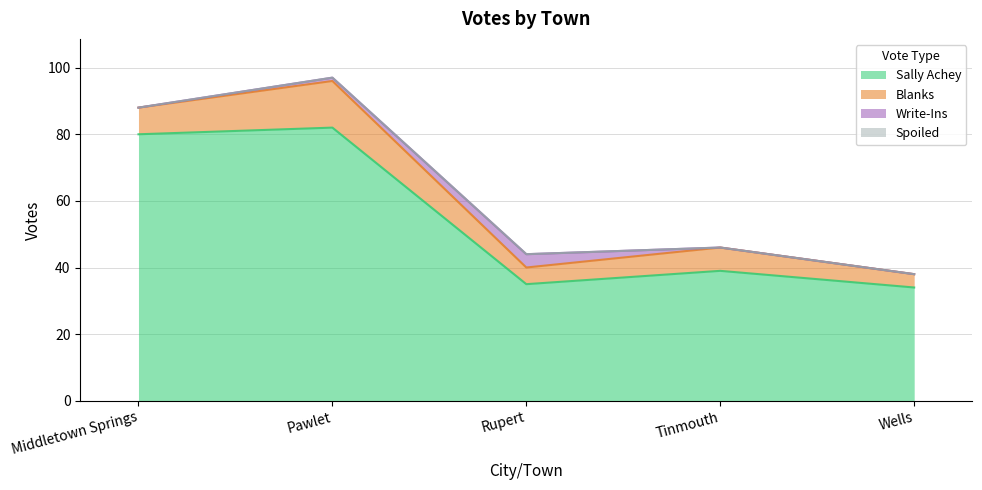

Rank the series at Middletown Springs from lowest to highest value.

Write-Ins, Spoiled, Blanks, Sally Achey